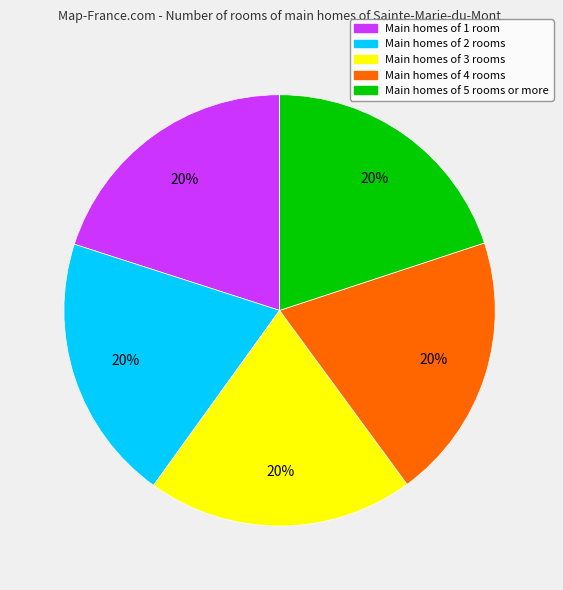

Is there a majority slice in this chart?

No